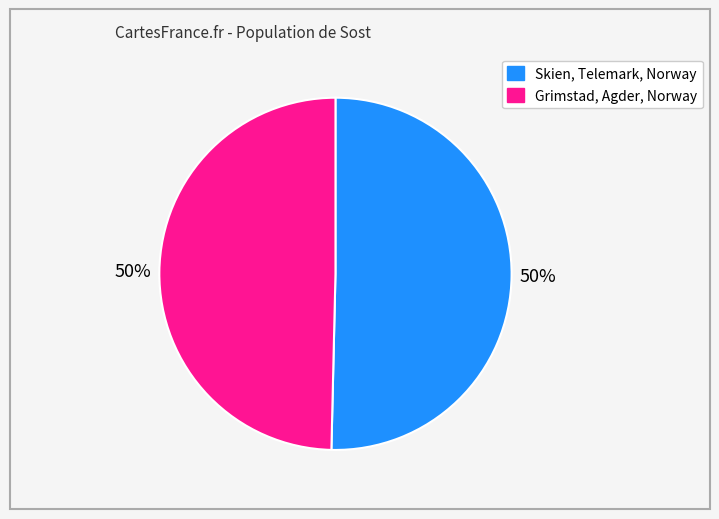

To the nearest percent, what is the average slice percentage?

50%